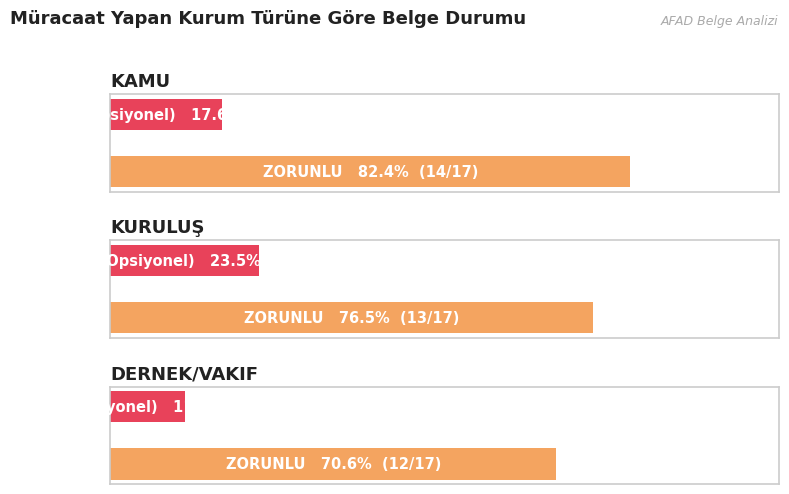

Reading left to right, list all the values displayed in this chart.

KAMU: 14	3
KURULUŞ: 13	4
DERNEK/VAKIF: 12	2